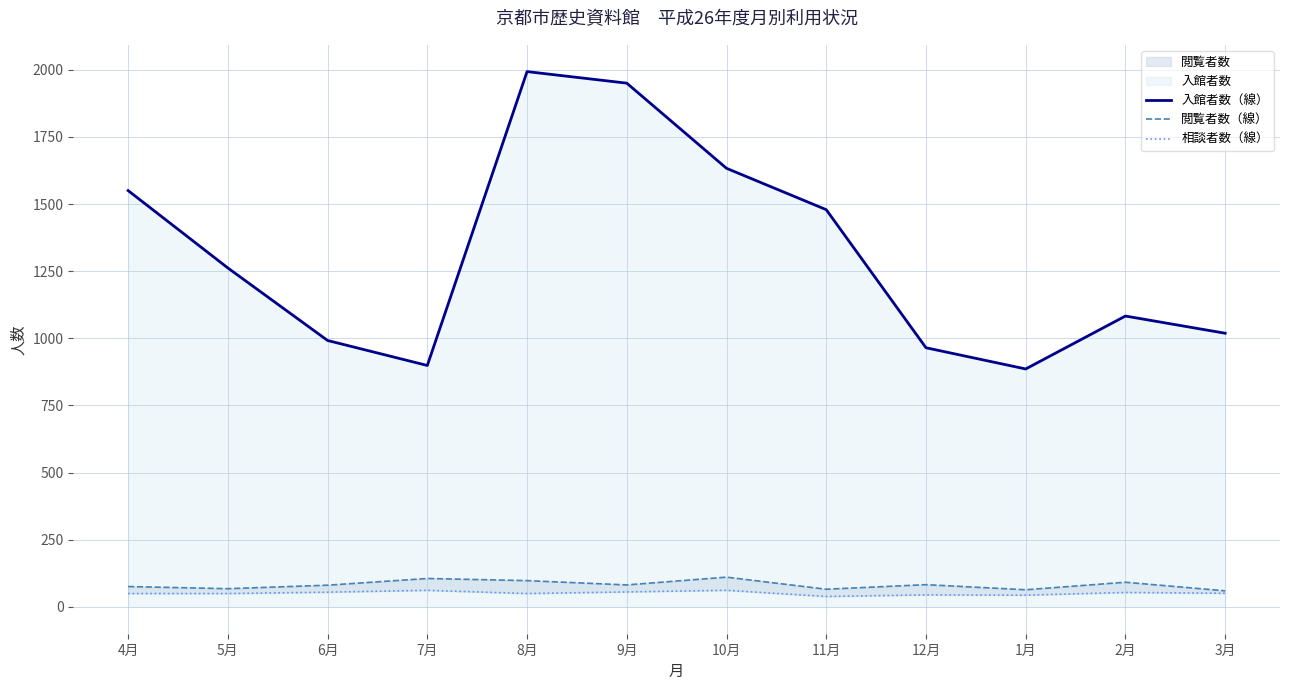

Rank the series by their maximum value, from lowest to highest.

相談者数（線）, 閲覧者数（線）, 入館者数（線）